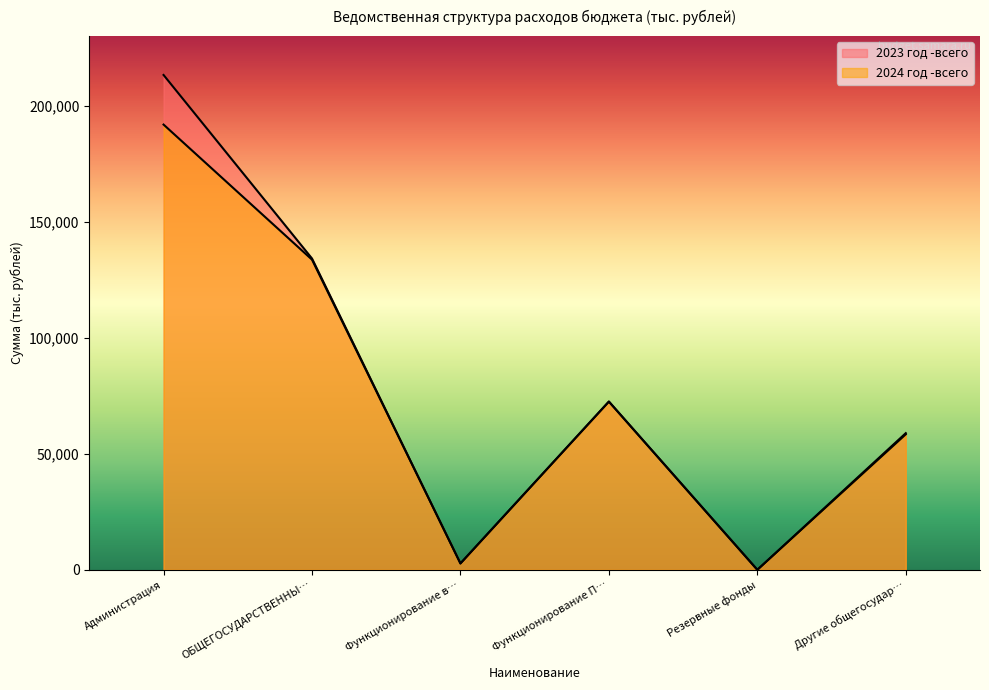

The 2023 год -всего series shows 4228.3 at Функционирование в…. True or false?

False